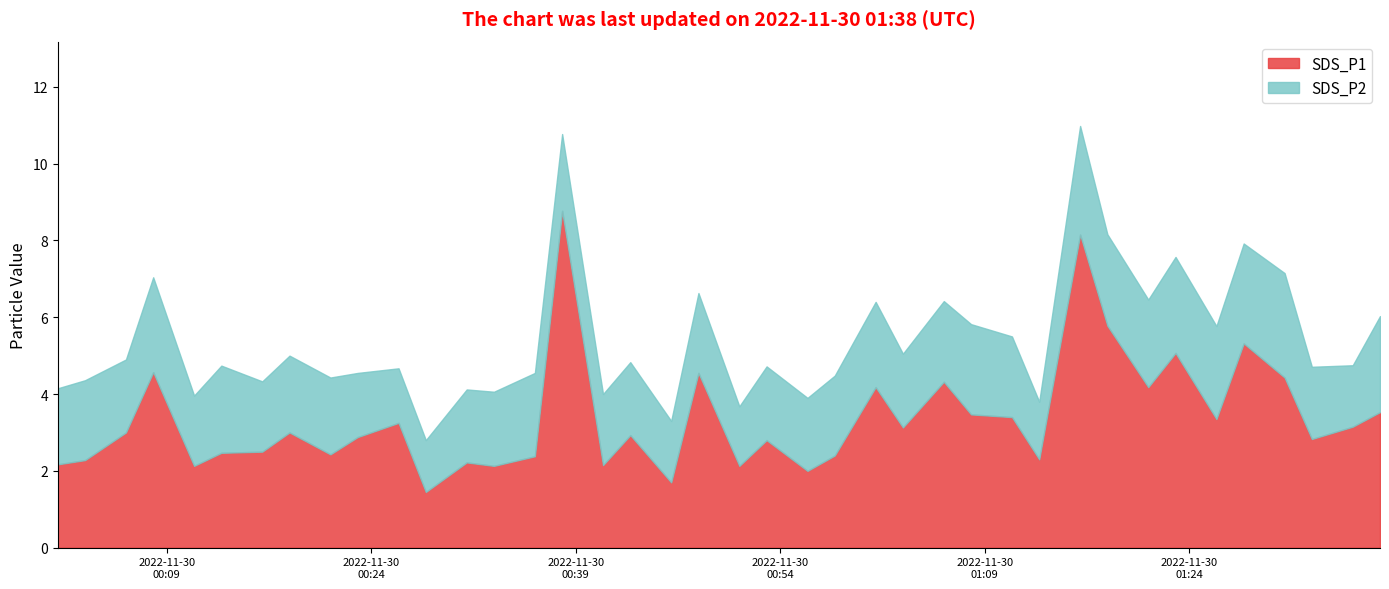

Reading left to right, transcribe all the data shown in this chart.

SDS_P1: 2.2	2.3	3.0	4.6	2.1	2.5	2.5	3.0	2.4	2.9	3.2	1.4	2.2	2.1	2.4	8.8	2.1	2.9	1.7	4.5	2.1	2.8	2.0	2.4	4.2	3.1	4.3	3.5	3.4	2.3	8.2	5.8	4.2	5.1	3.4	5.3	4.4	2.8	3.1	3.5
SDS_P2: 2.0	2.1	1.9	2.5	1.8	2.3	1.8	2.0	2.0	1.7	1.4	1.4	1.9	1.9	2.2	2.0	1.9	1.9	1.6	2.1	1.6	1.9	1.9	2.1	2.2	1.9	2.1	2.4	2.1	1.5	2.8	2.4	2.3	2.5	2.4	2.6	2.7	1.9	1.6	2.5